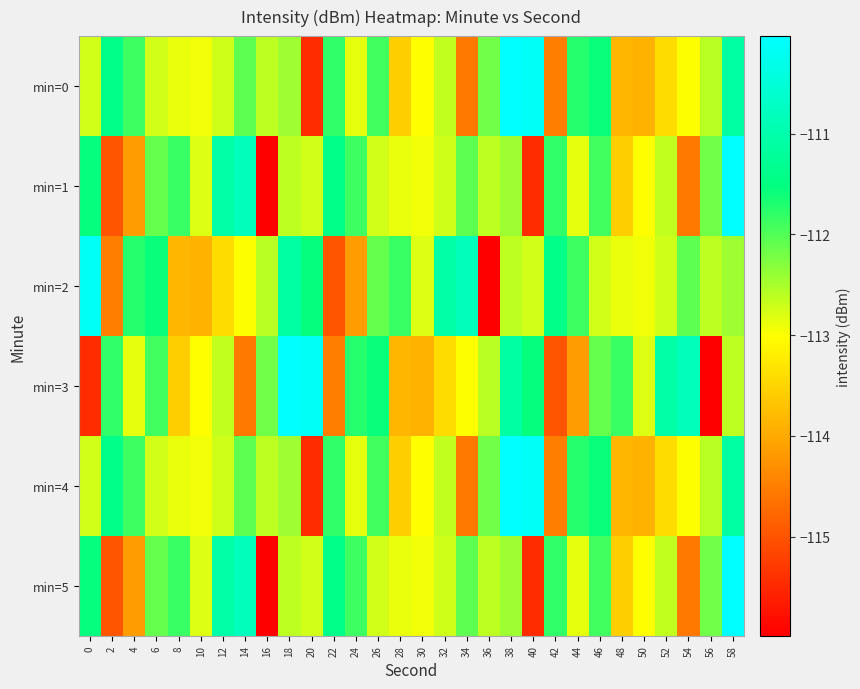

Count the number of categories in the chart.

30